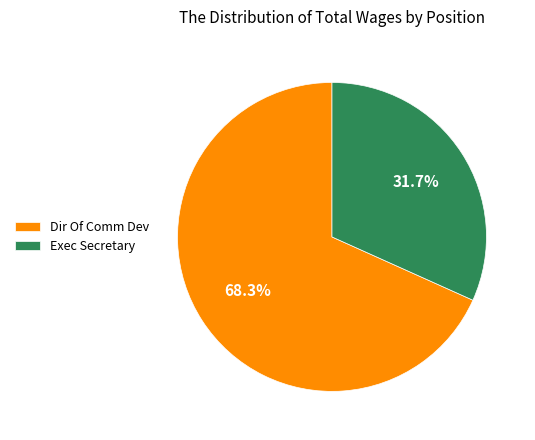

What percentage is the Exec Secretary slice, to the nearest percent?

32%